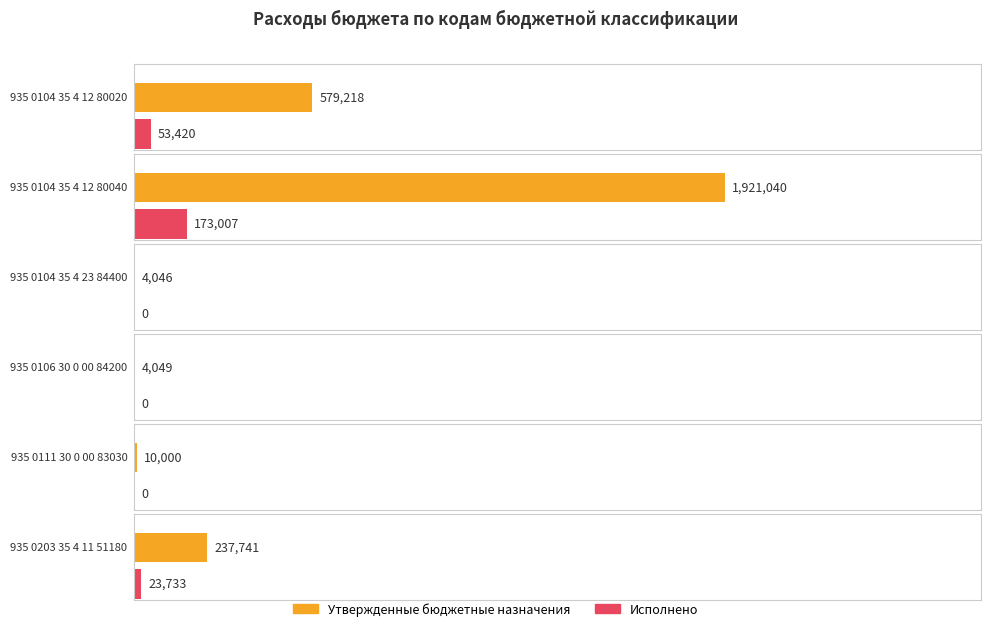

List the series in order of their peak value, highest first.

Утвержденные бюджетные назначения, Исполнено